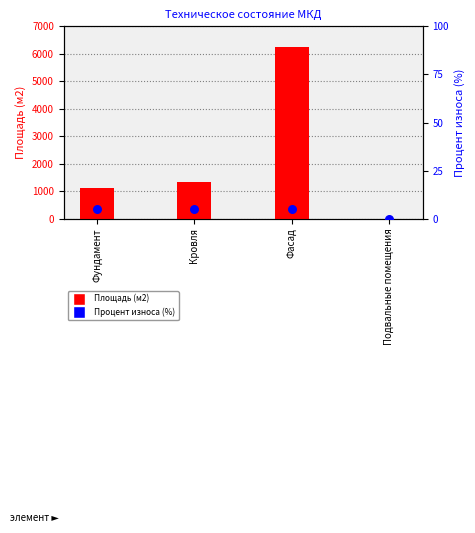

At how many categories does at least one series exceed 5515?

1